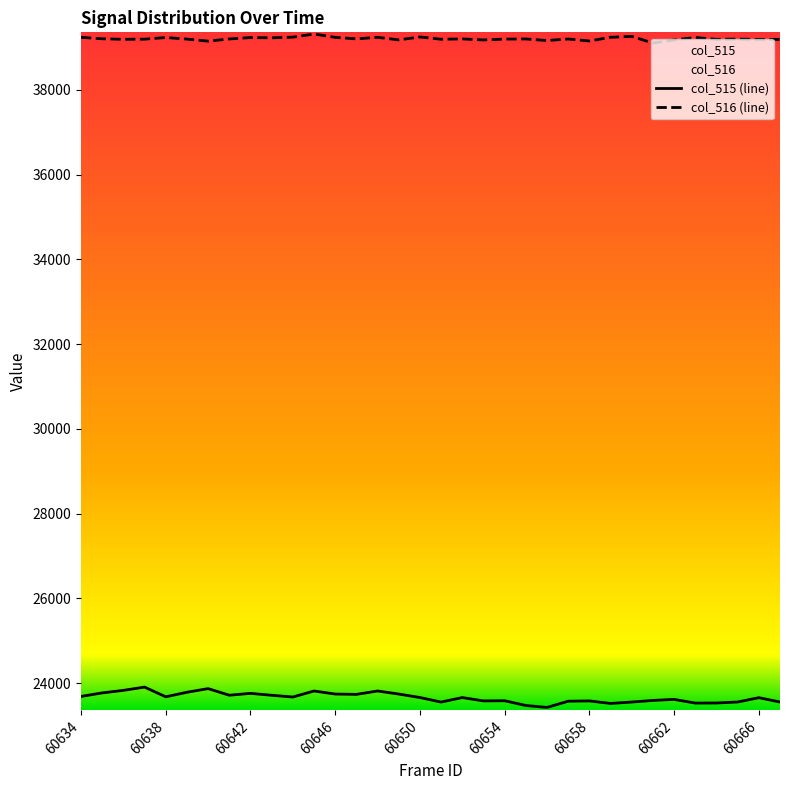

What is the greatest value displayed?

39316